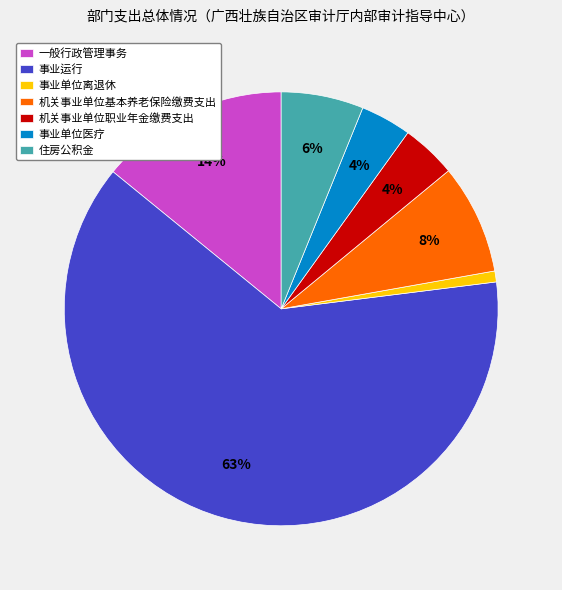

What is the majority slice?

事业运行